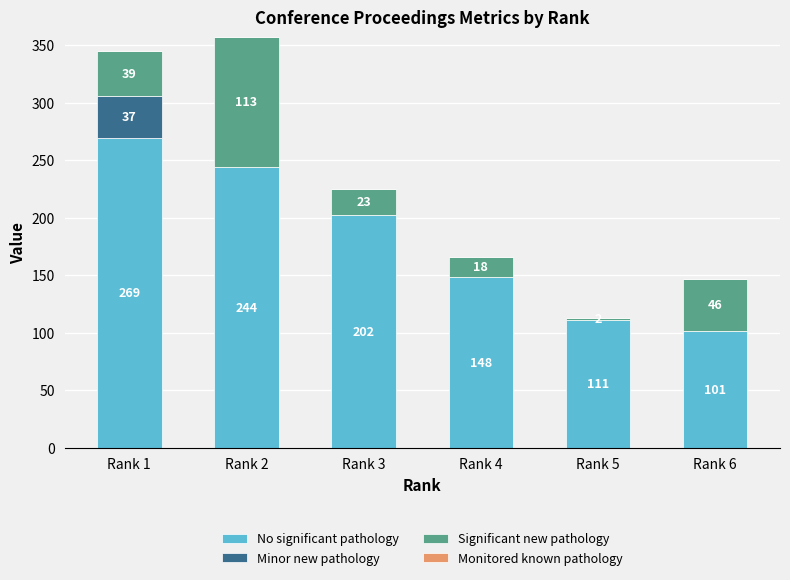

At which category is the sum across all series the highest?

Rank 2